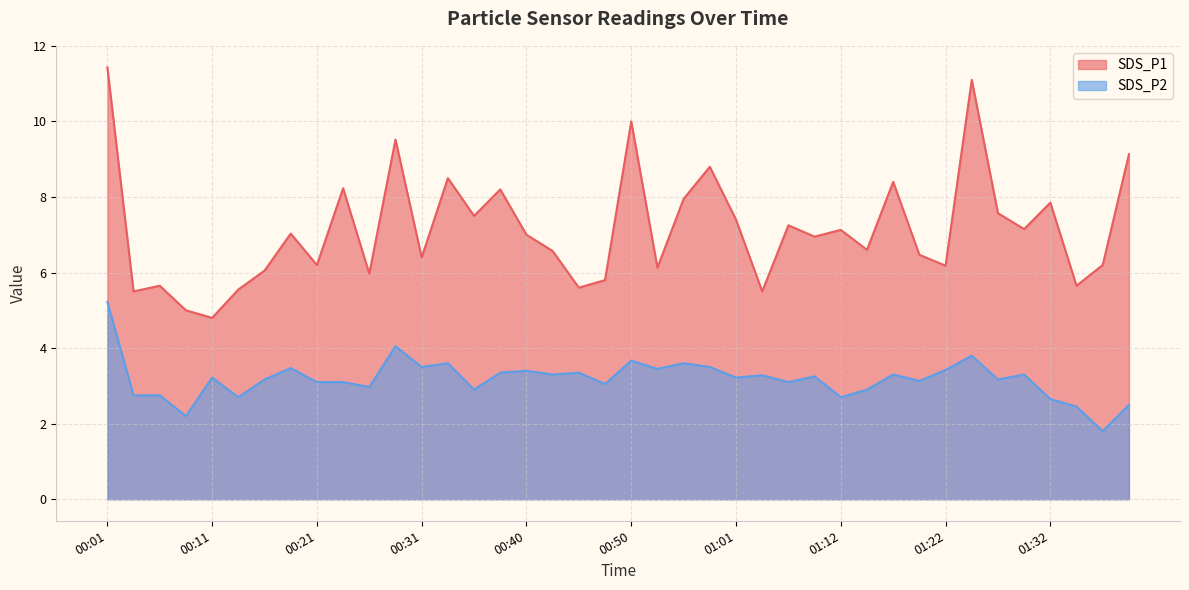

Where does the SDS_P1 series first go above 7?

00:01